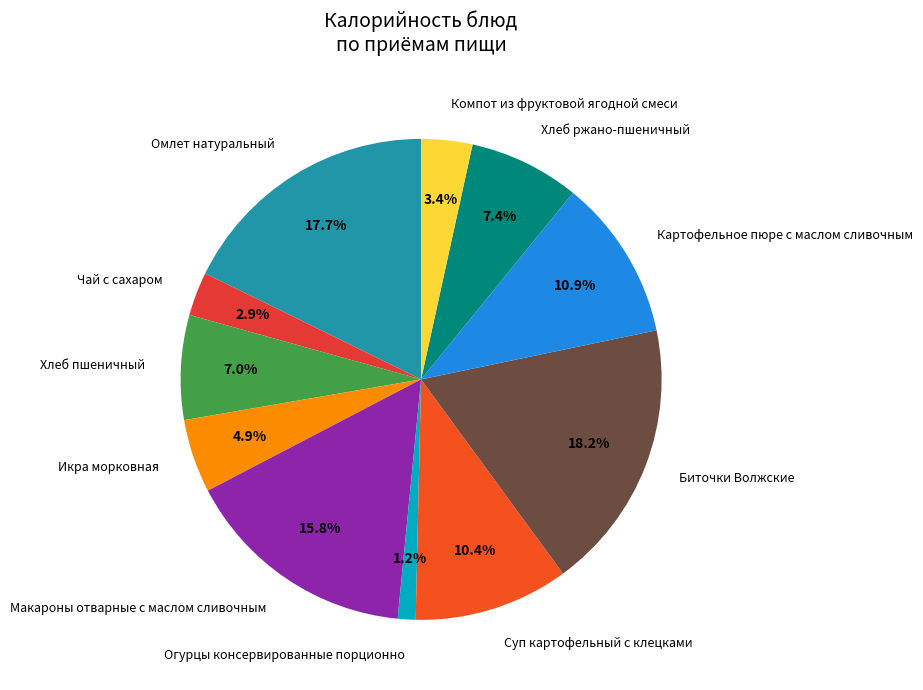

Approximately how many times larger is the value at Хлеб ржано-пшеничный compared to Омлет натуральный?

0.4